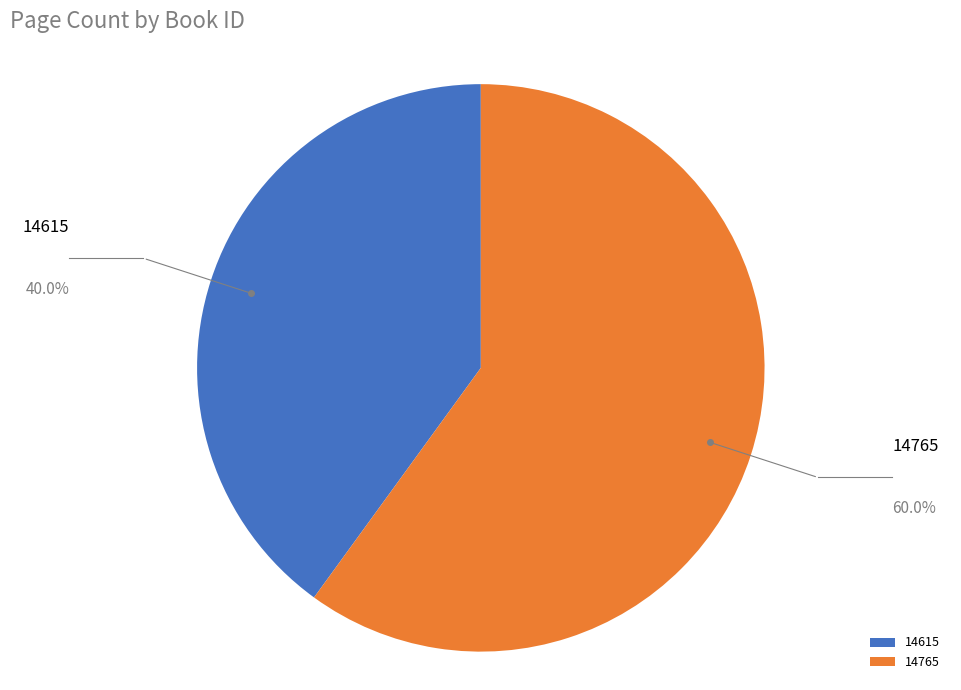

Rank the categories by value from highest to lowest.

14765, 14615